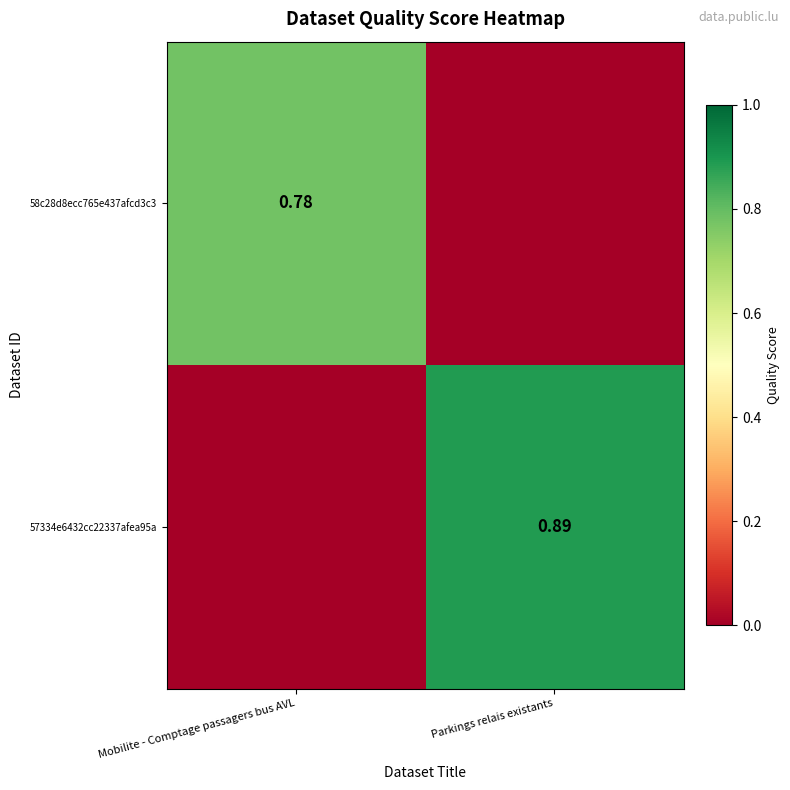

Between Mobilite - Comptage passagers bus AVL and Parkings relais existants, which series saw the biggest shift?

57334e6432cc22337afea95a